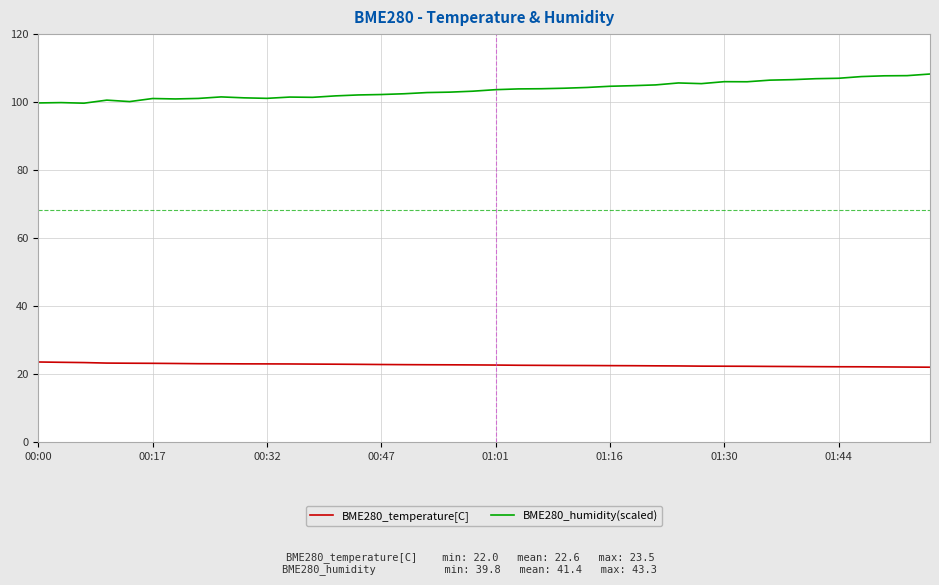

List the series in order of their overall mean, highest first.

BME280_humidity(scaled), BME280_temperature[C]